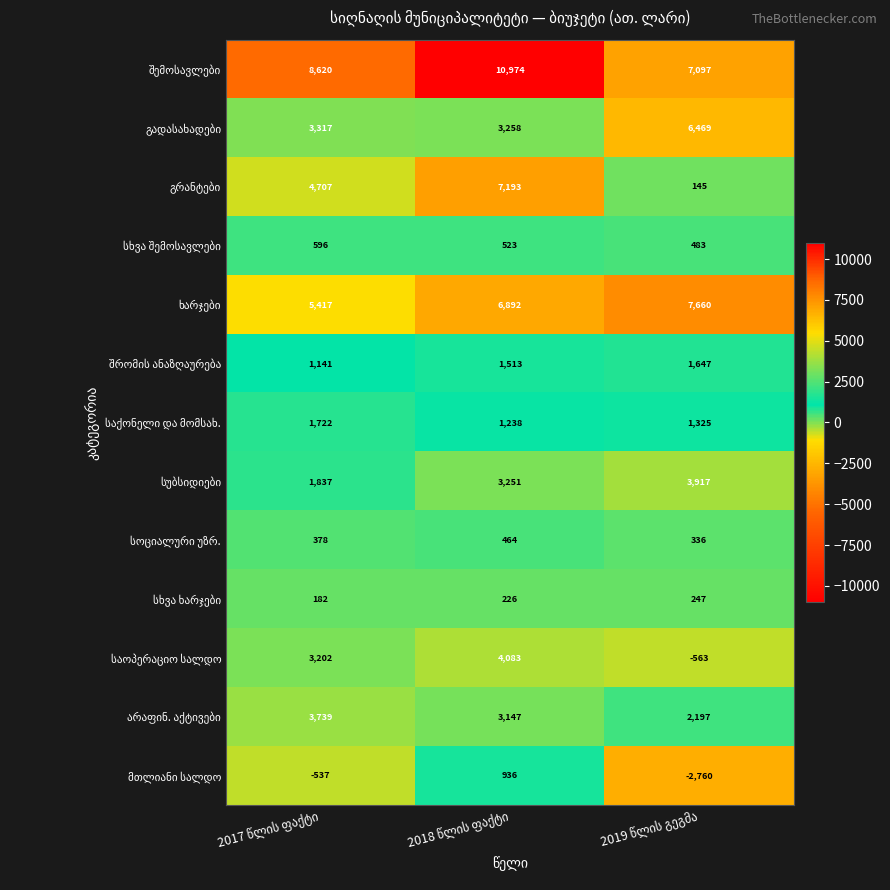

How many categories are shown in the chart?

3